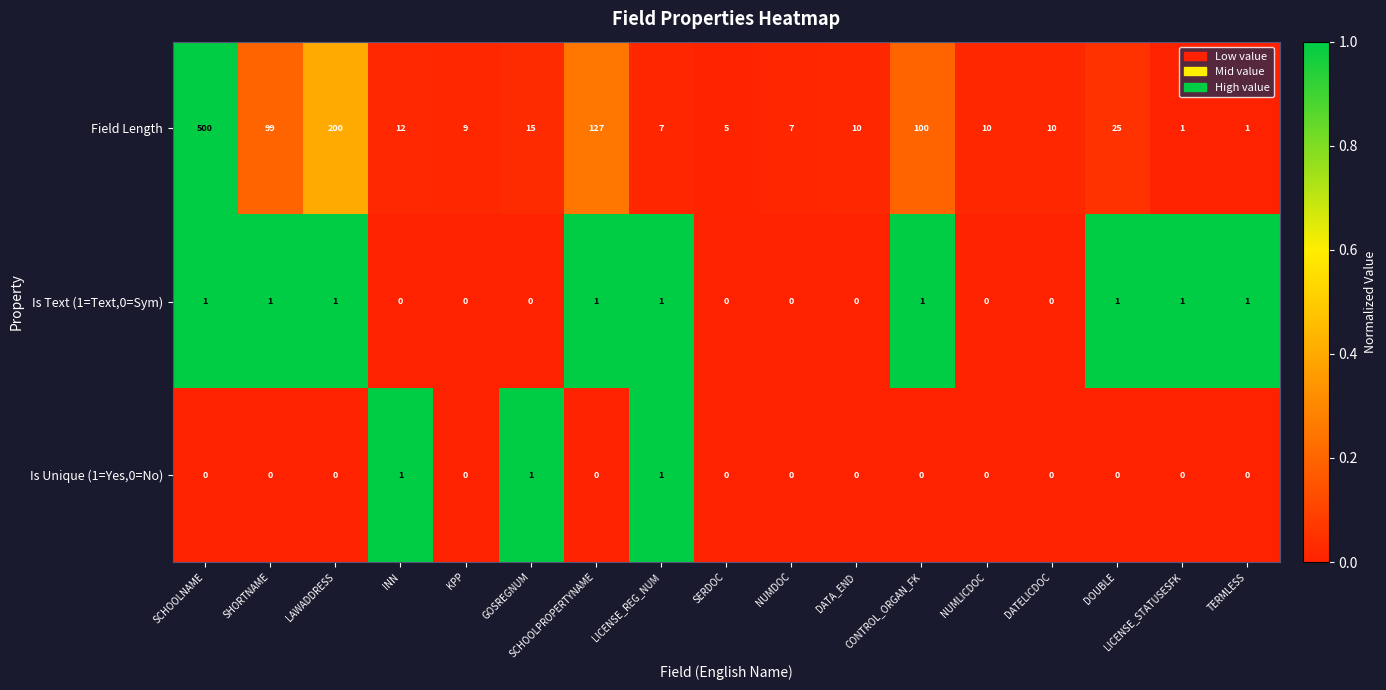

At how many categories does at least one series exceed 0?

17